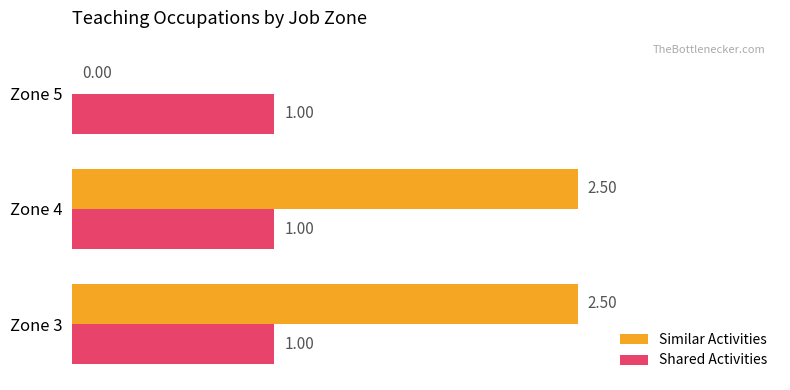

How many series are shown in this chart?

2